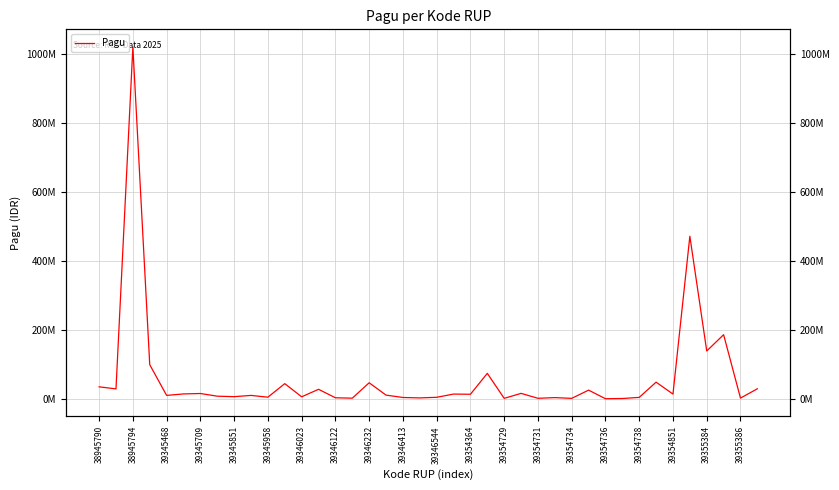

How many interior local valleys (lower than both neighbors) does the data have?

15